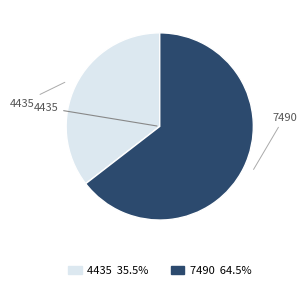

Which has a higher value, 7490 or 4435?

7490